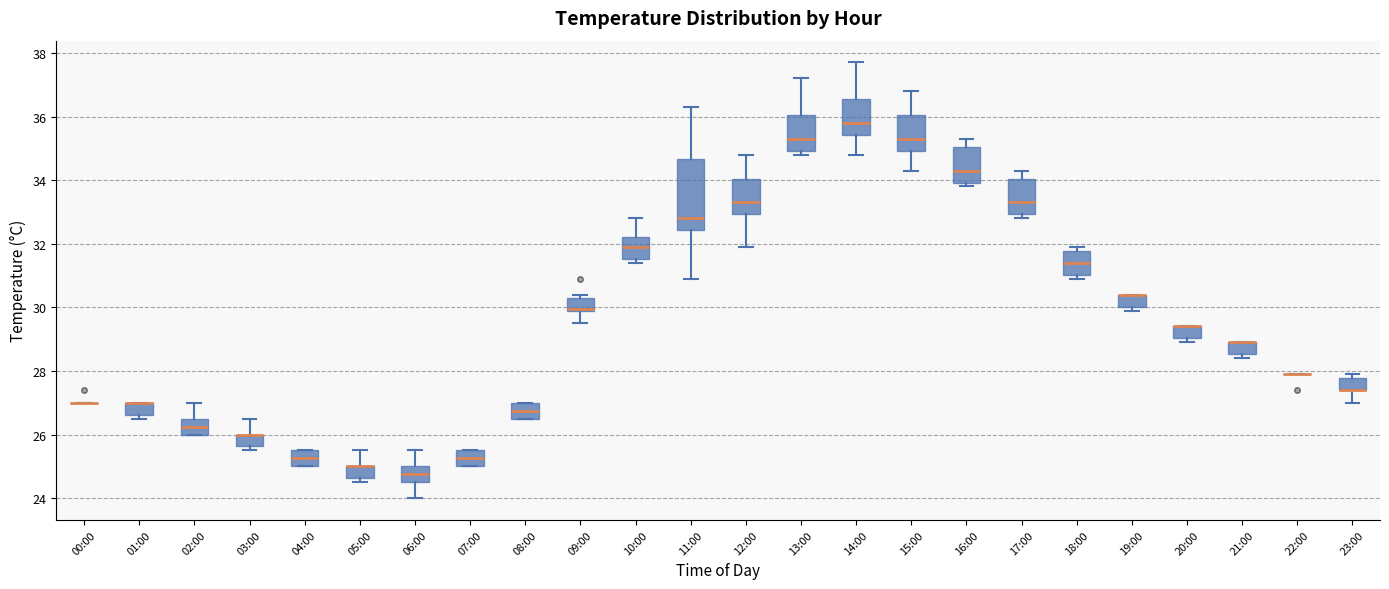

Comparing the boxes themselves (not the whiskers), which one is the tallest?

11:00